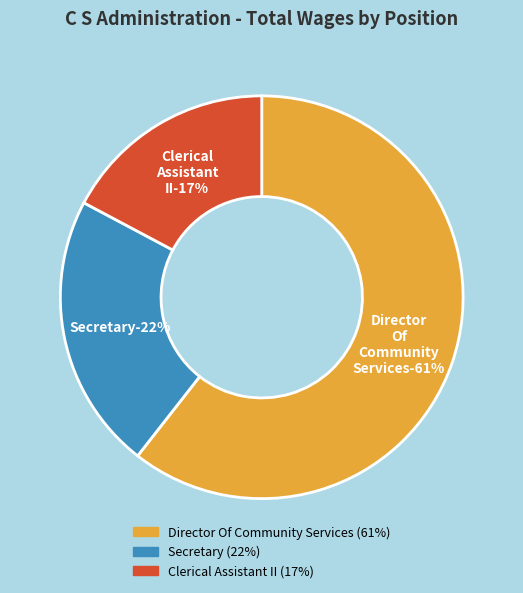

What portion of the pie excludes Clerical Assistant II?

82.8%